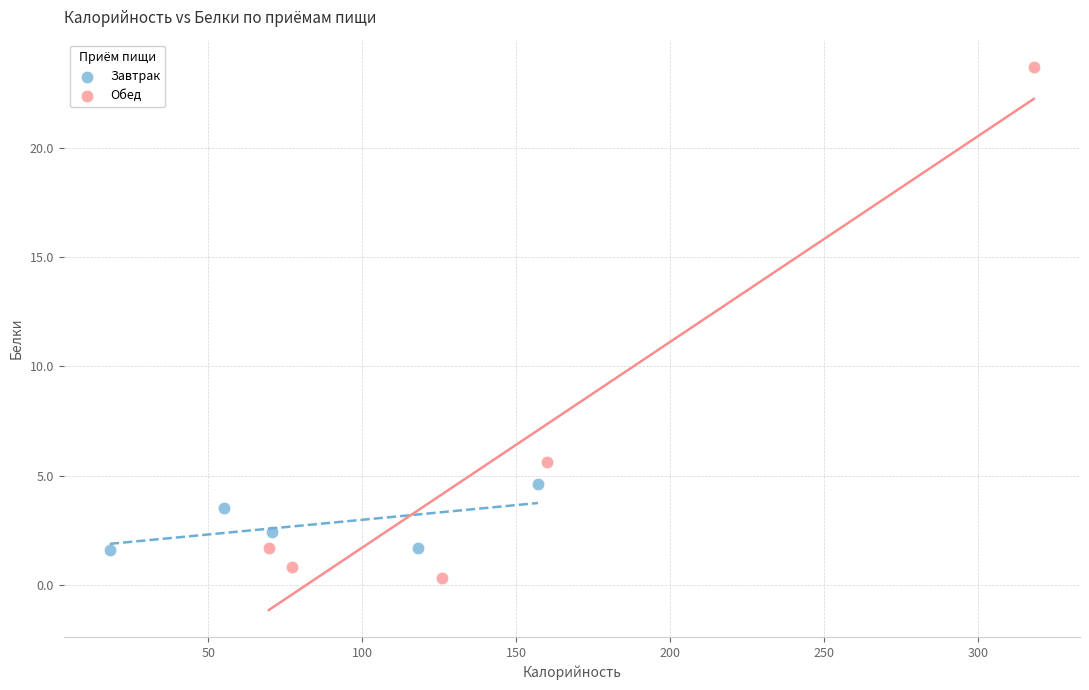

What are all the series names shown in the legend?

Завтрак, Обед